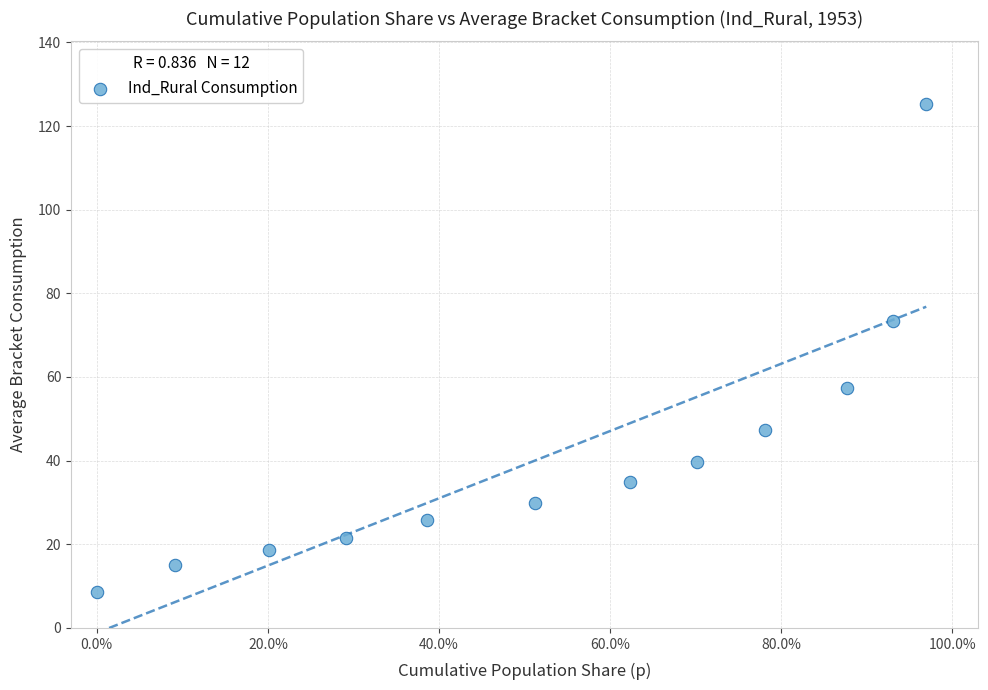

What is the average X value?

0.5